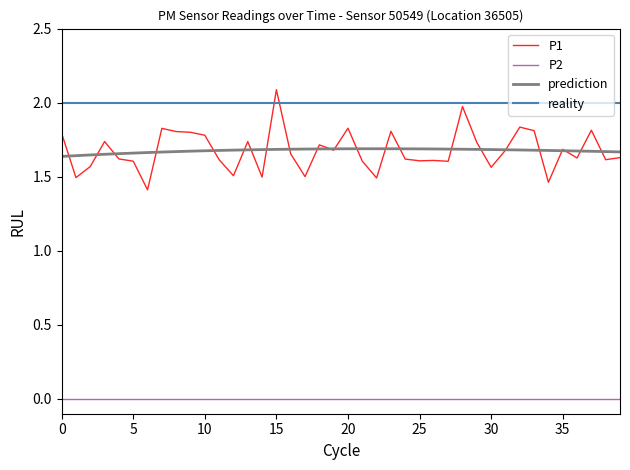

True or false: the data shows 0.8 at 01:24.

False